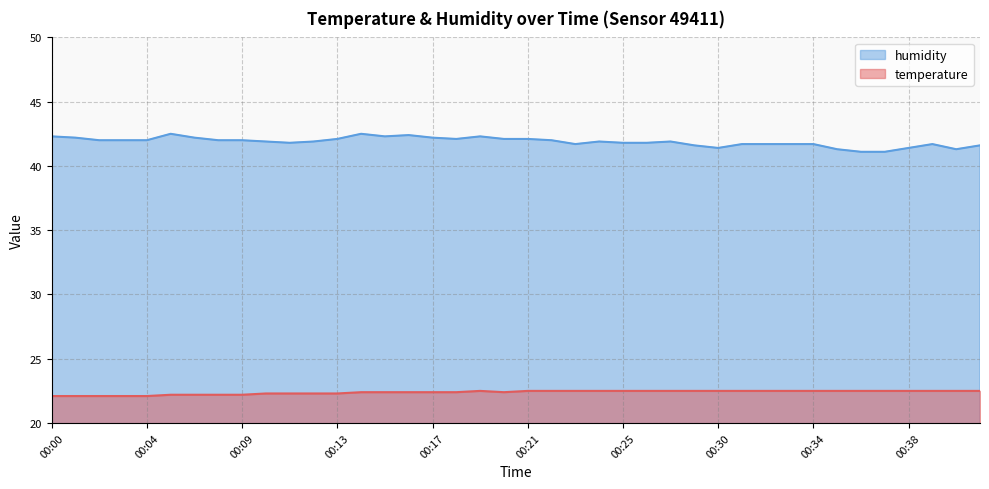

Which category has the lowest value in the humidity series?

00:36